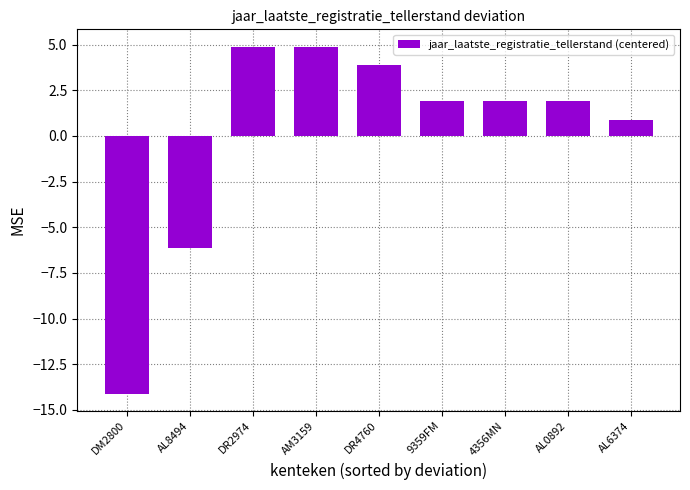

At which label is the value closest to -4?

AL8494